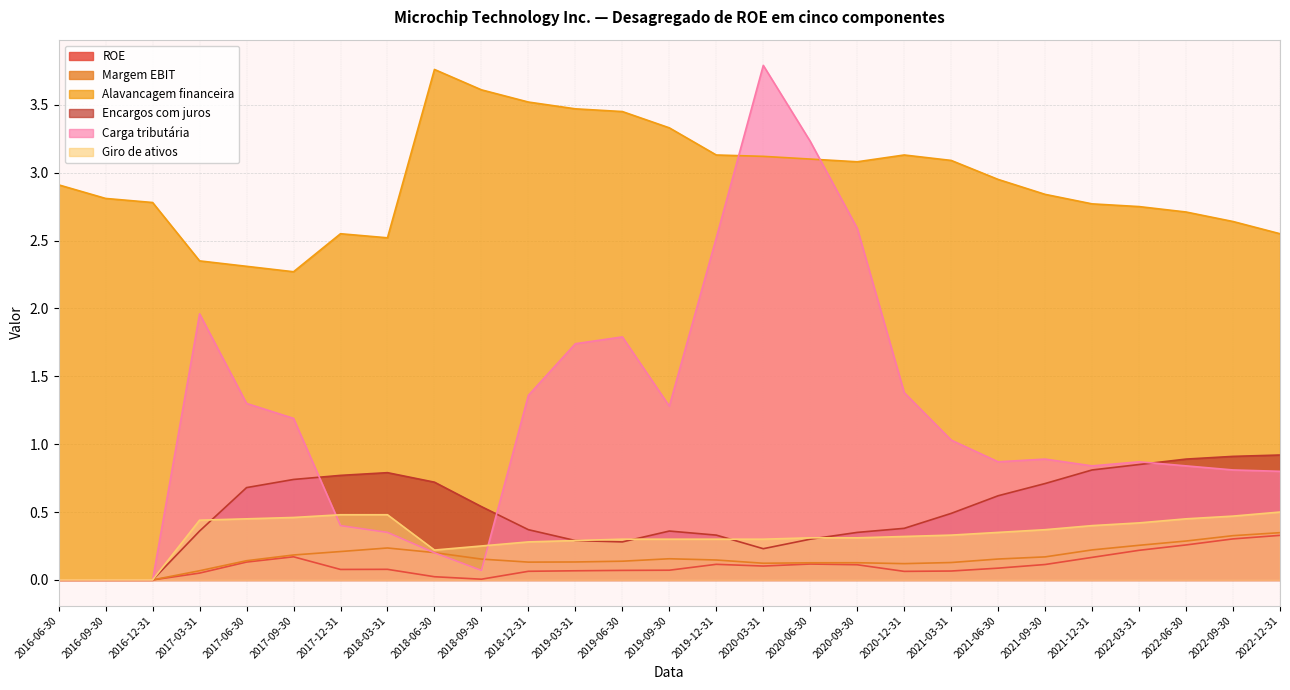

Which series has the largest range (max minus min)?

Carga tributária